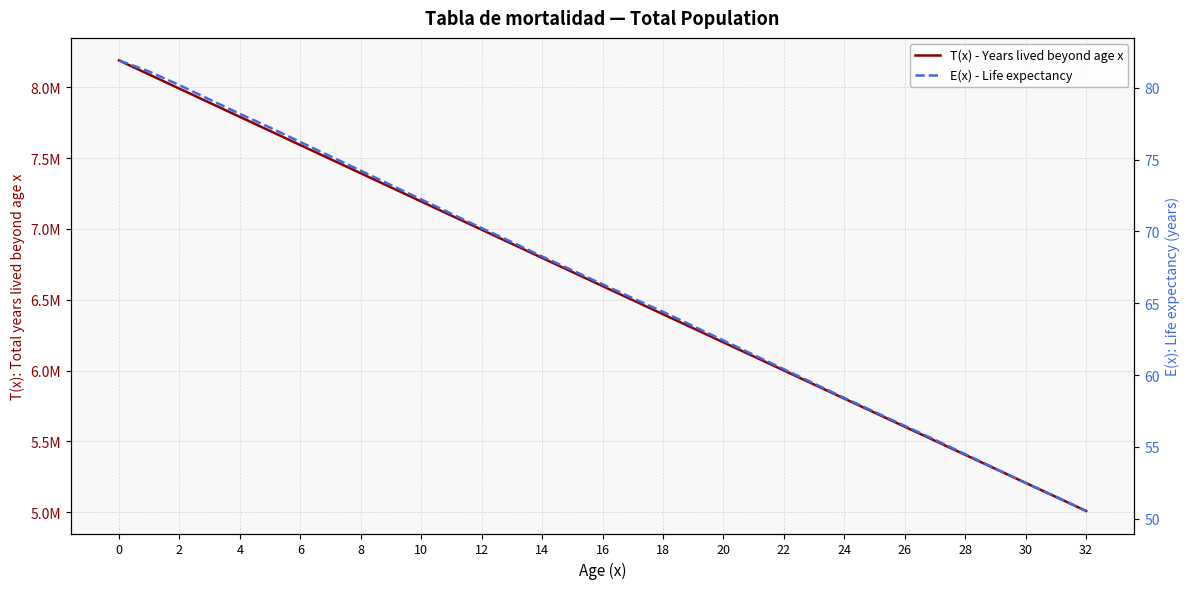

List the series in order of their overall mean, lowest first.

E(x) - Life expectancy, T(x) - Years lived beyond age x